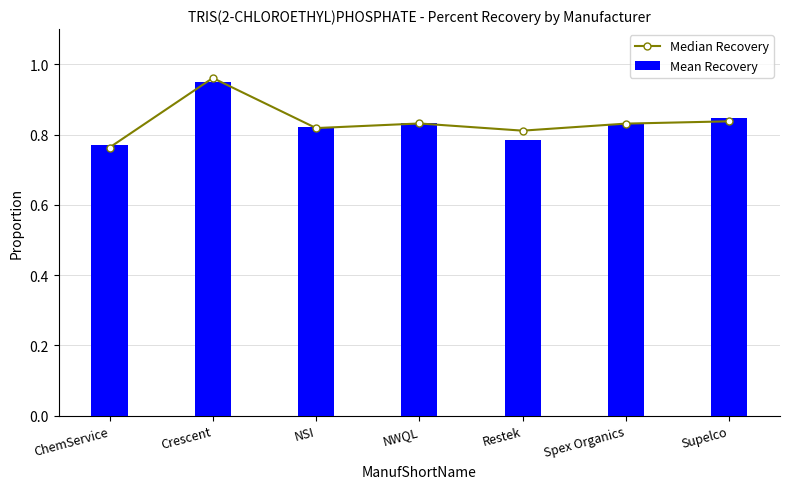

How many groups of bars are there?

7